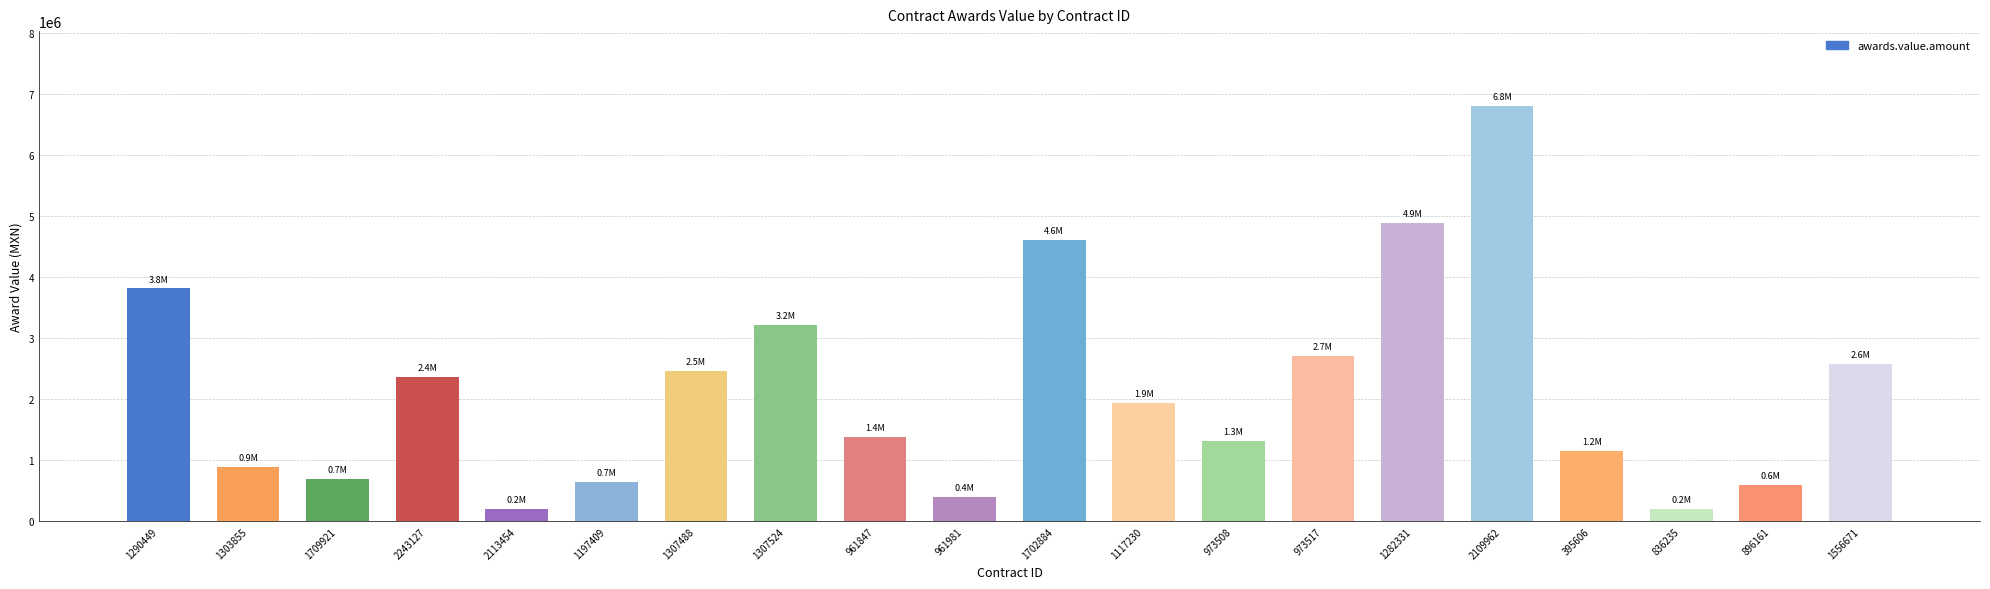

At which category does the chart reach its peak across all series?

2109962